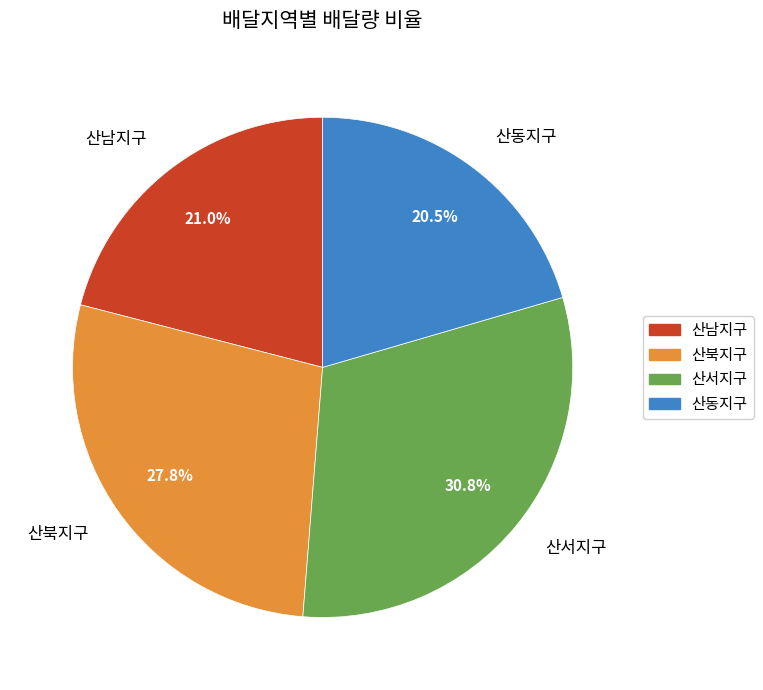

How much of the chart is everything except 산남지구?

79.0%